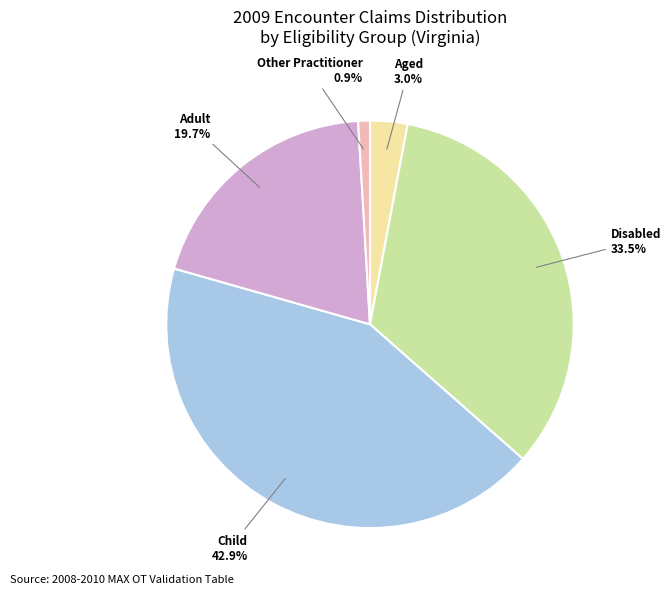

Is there a majority slice in this chart?

No